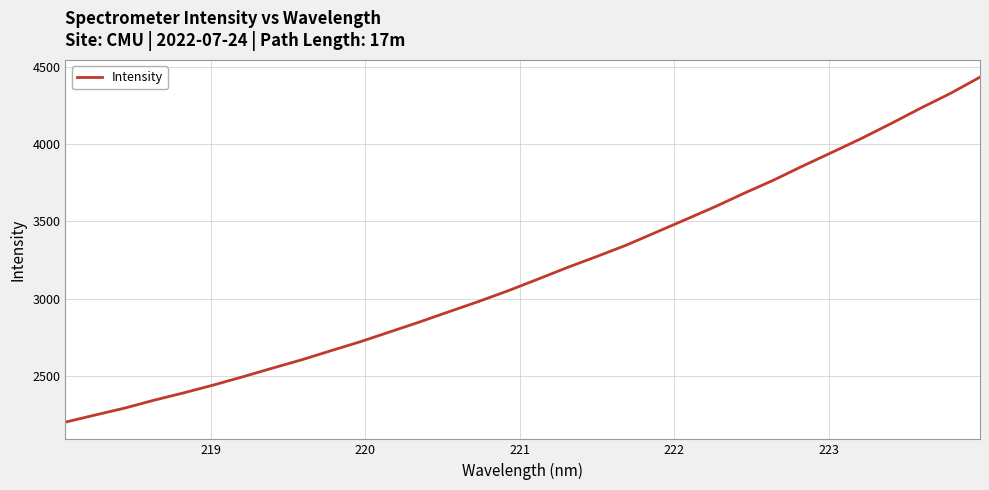

True or false: the data has more than 1 interior local peaks.

False